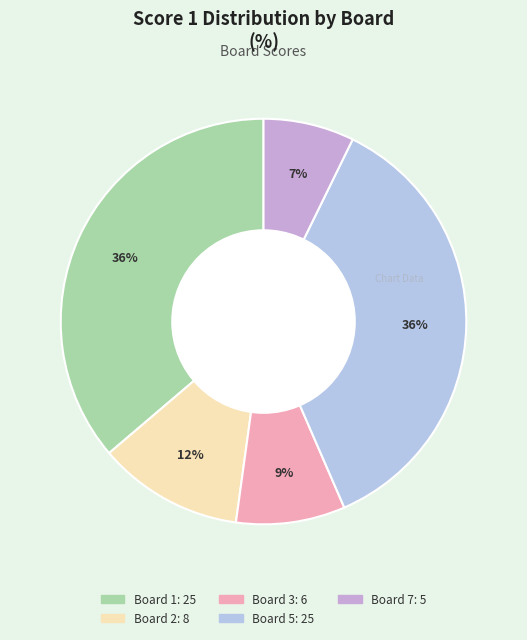

How many slices are in this pie chart?

5